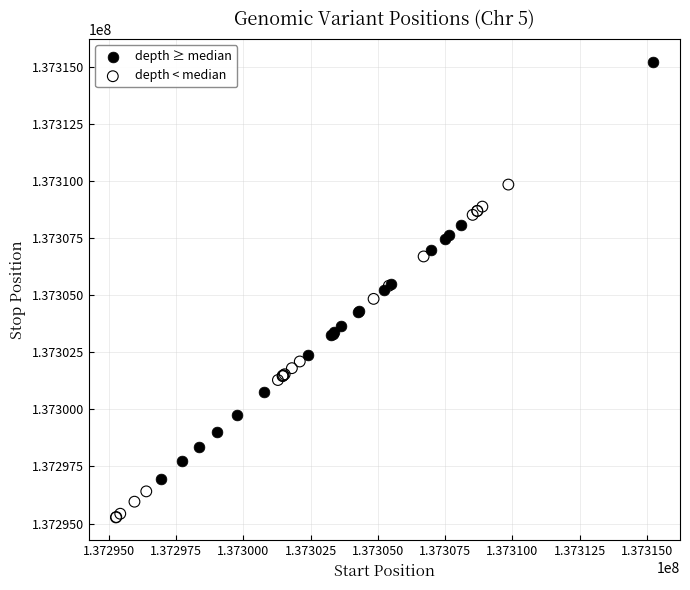

What are all the series names shown in the legend?

depth ≥ median, depth < median